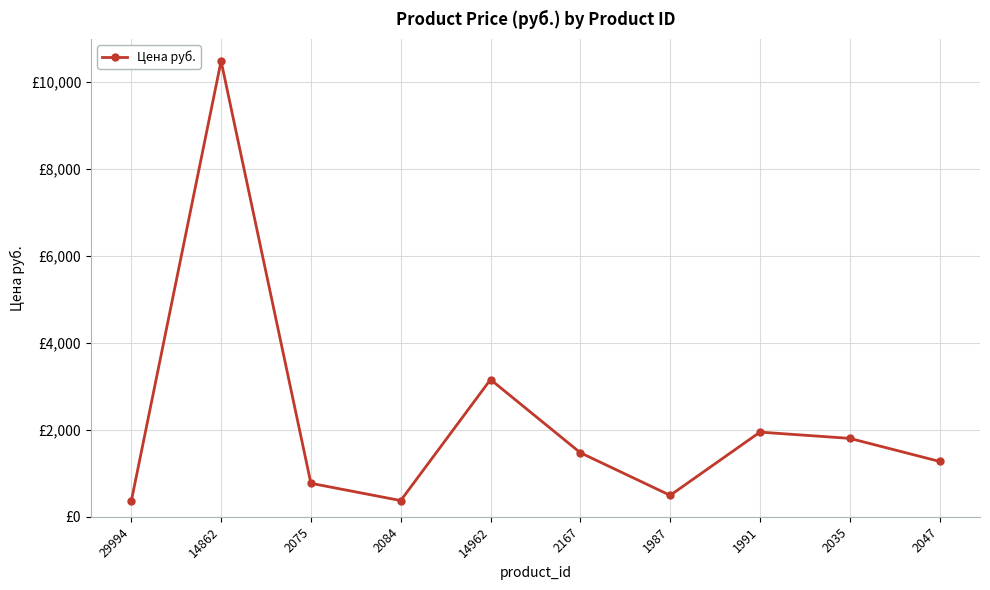

Reading right to left, extract all data points from this chart.

2047=1273	2035=1803	1991=1947	1987=493	2167=1473	14962=3156	2084=373	2075=770	14862=10480	29994=357